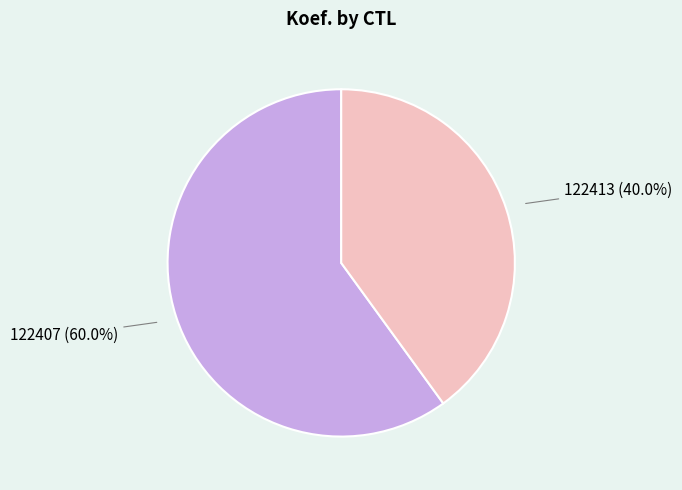

What percentage is the 122413 slice, to the nearest percent?

40%